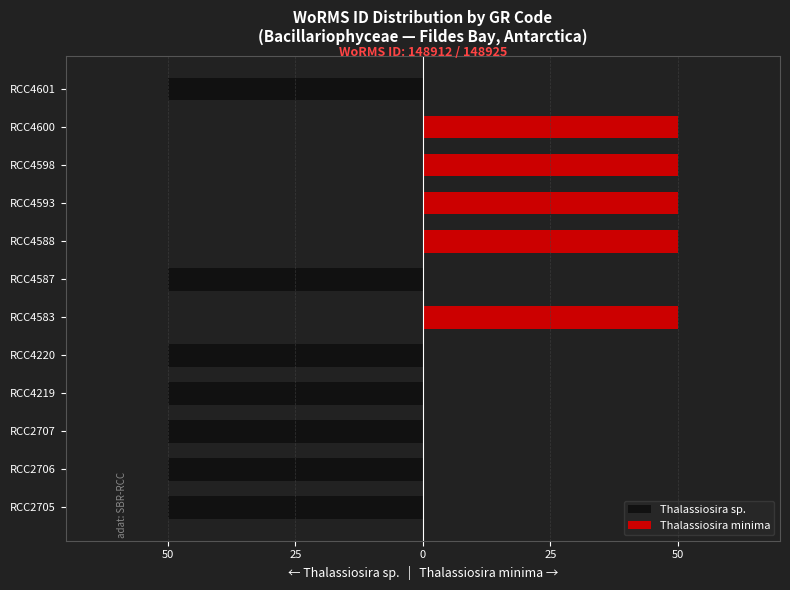

The Thalassiosira sp. series shows -21 at RCC4593. True or false?

False